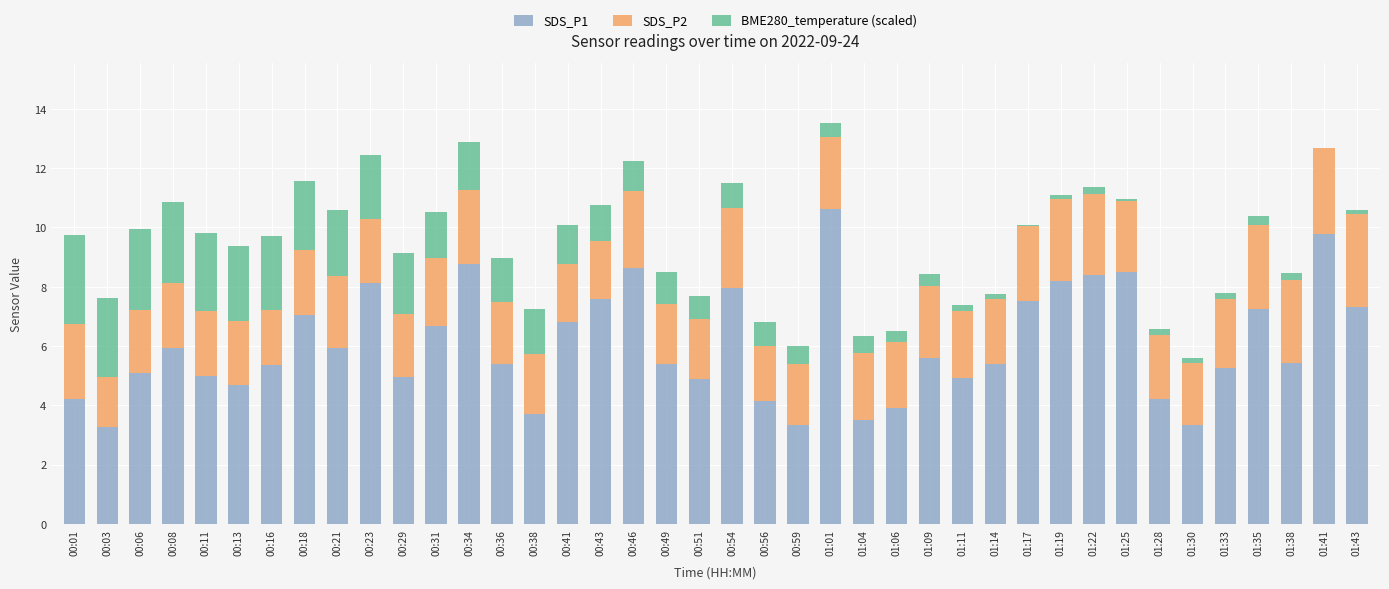

Are the bars horizontal?

No